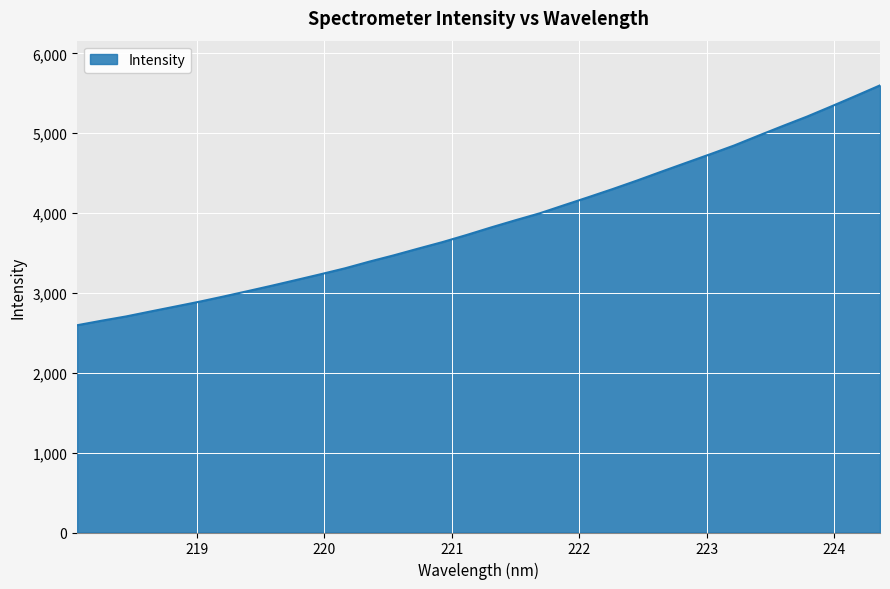

What is the maximum value shown in the chart?

5600.0